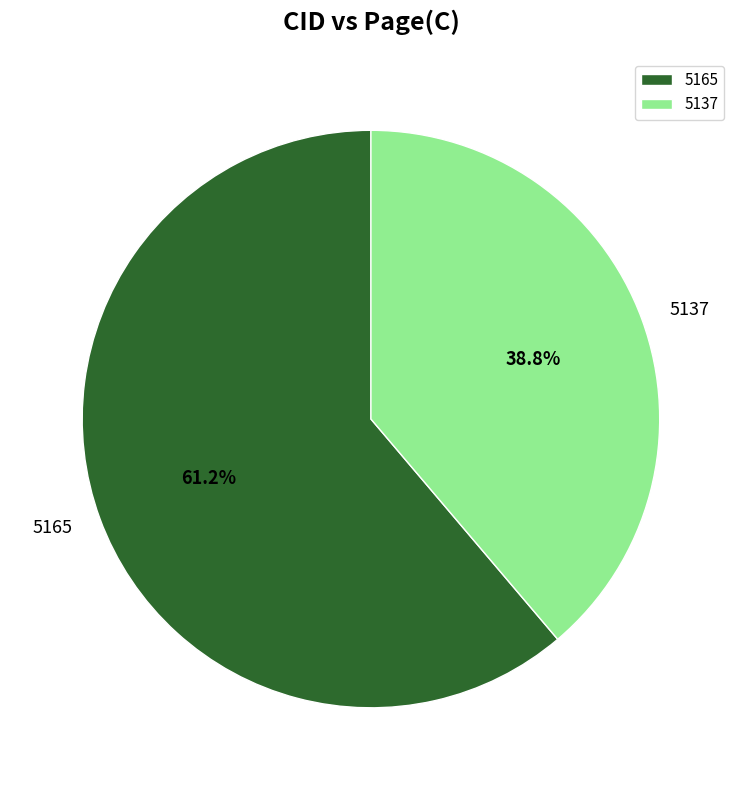

Rank the categories by value from lowest to highest.

5137, 5165